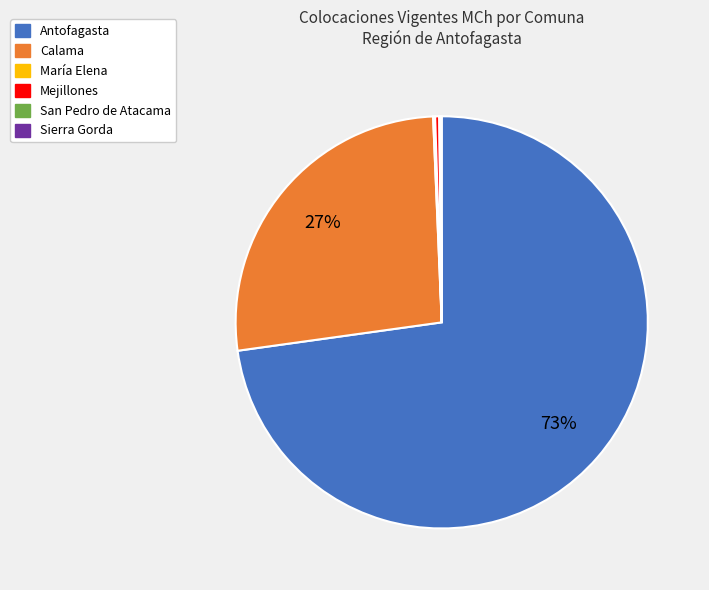

Which category accounts for the majority?

Antofagasta